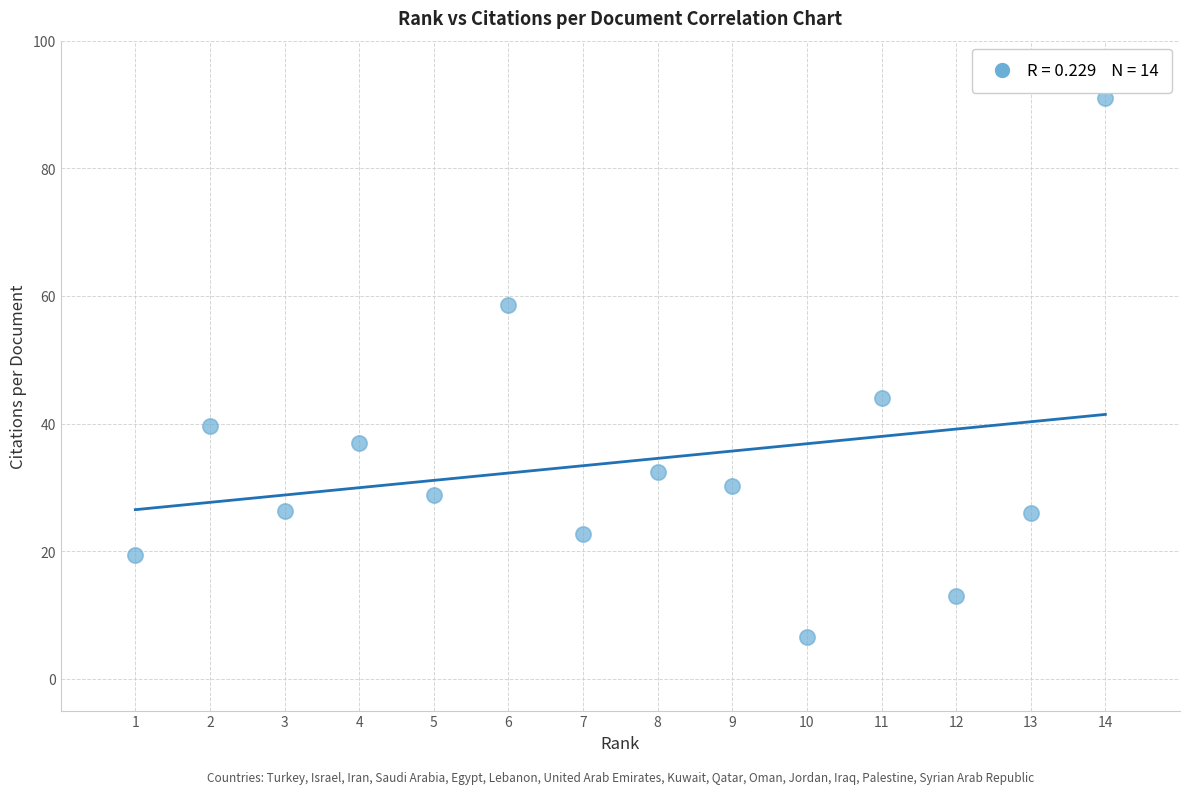

What is the range of Y values (max minus min)?

84.5